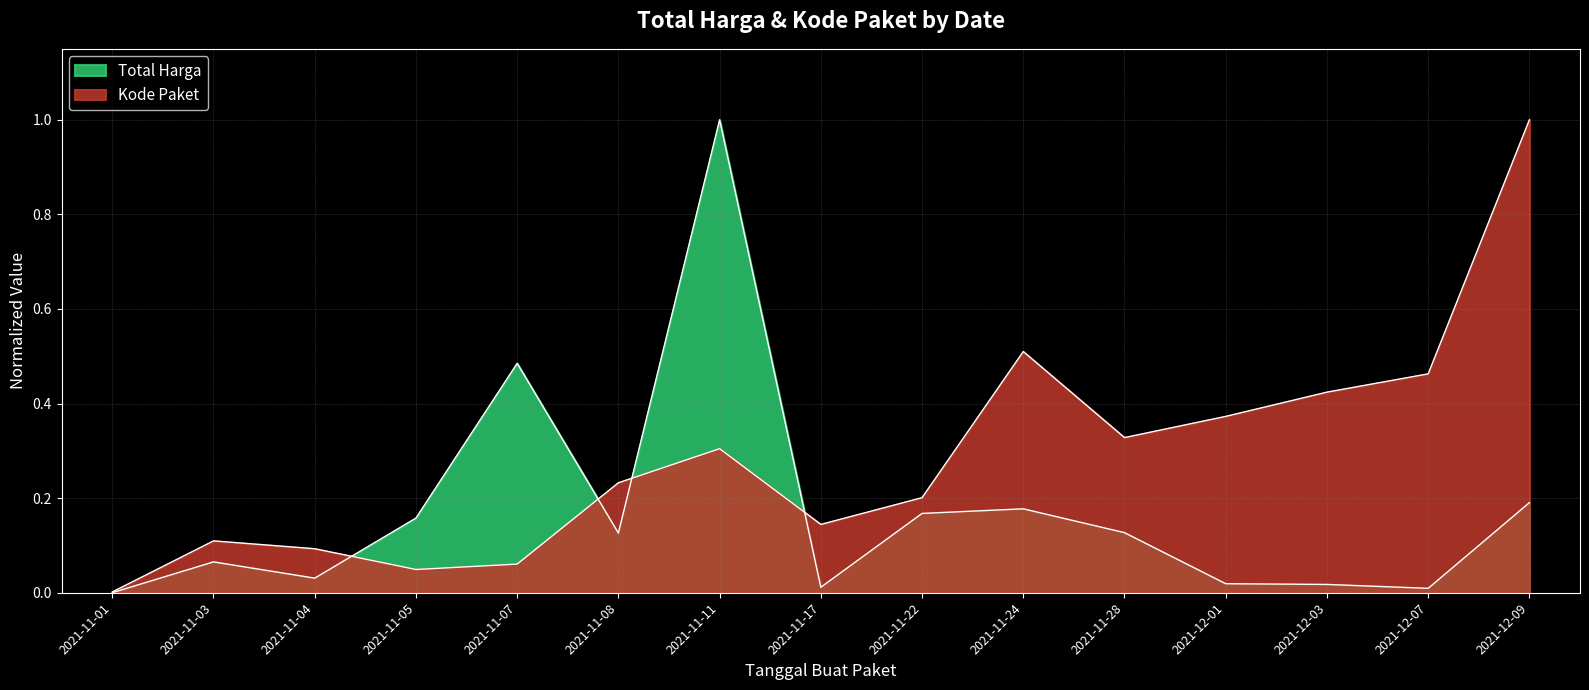

What is the label of the 9th point from the left?

2021-11-22